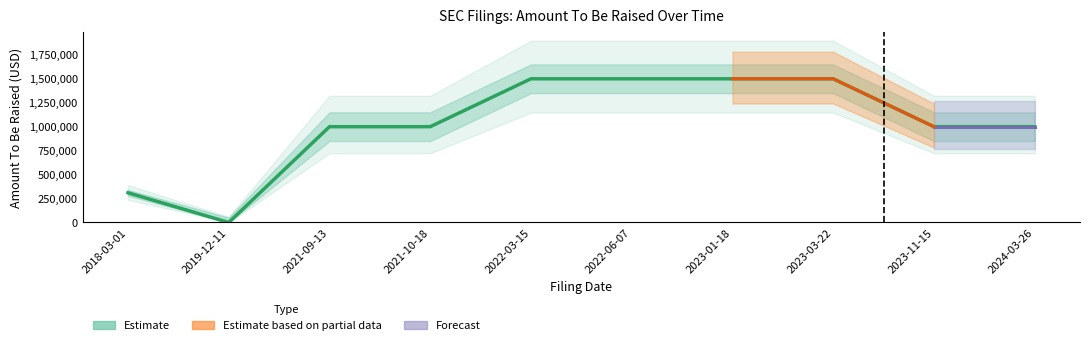

What value does the data have at 2022-06-07, to the nearest 10?

1500000